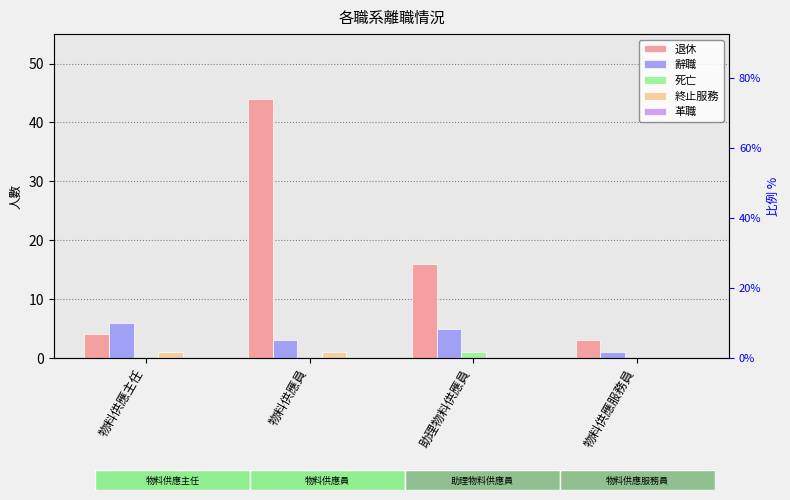

Rank the series at 物料供應主任 from highest to lowest value.

辭職, 退休, 終止服務, 死亡, 革職